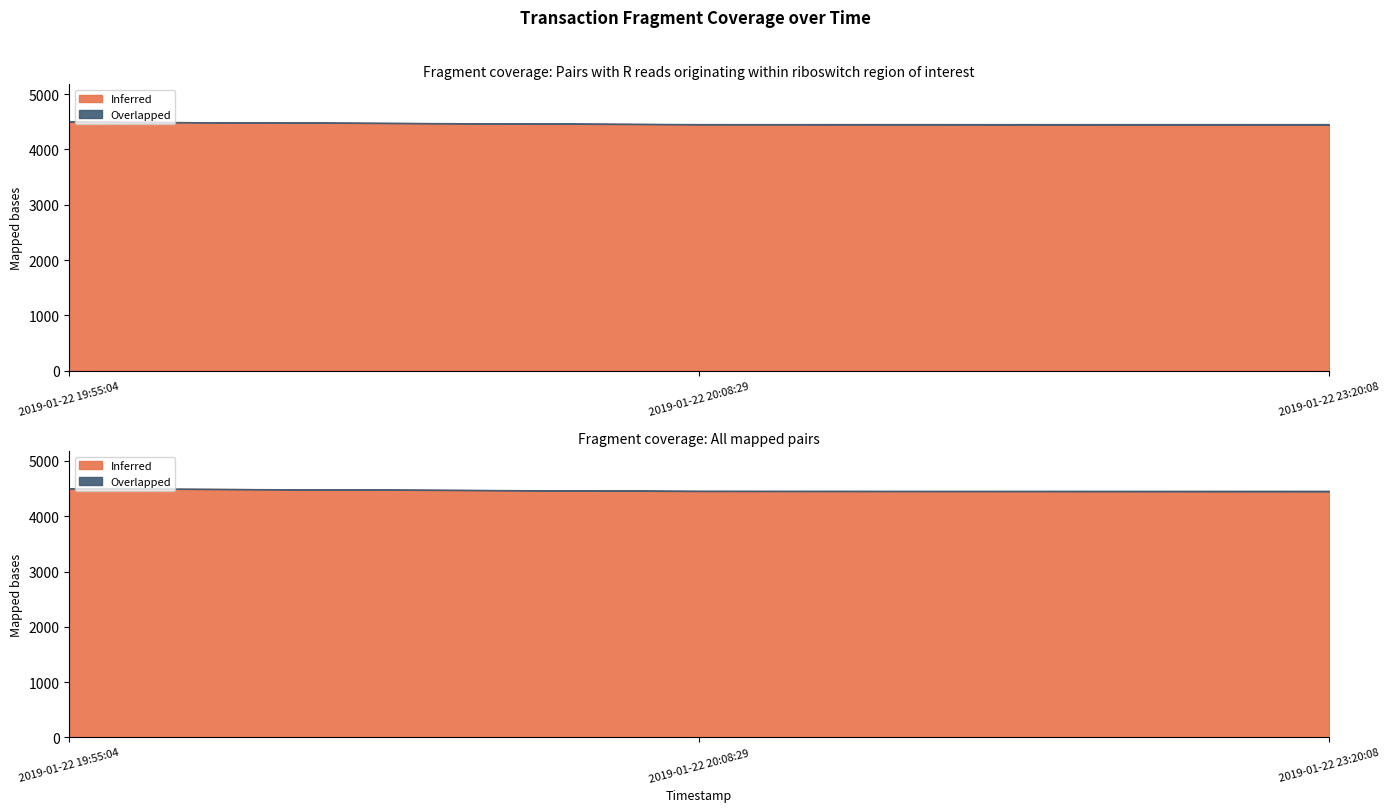

Reading right to left, what are all the values shown in this chart?

Inferred: 2019-01-22 23:20:08=4448.0	2019-01-22 20:08:29=4455.0	2019-01-22 19:55:04=4503.0
Overlapped: 2019-01-22 23:20:08=12.0	2019-01-22 20:08:29=4.8	2019-01-22 19:55:04=0.1